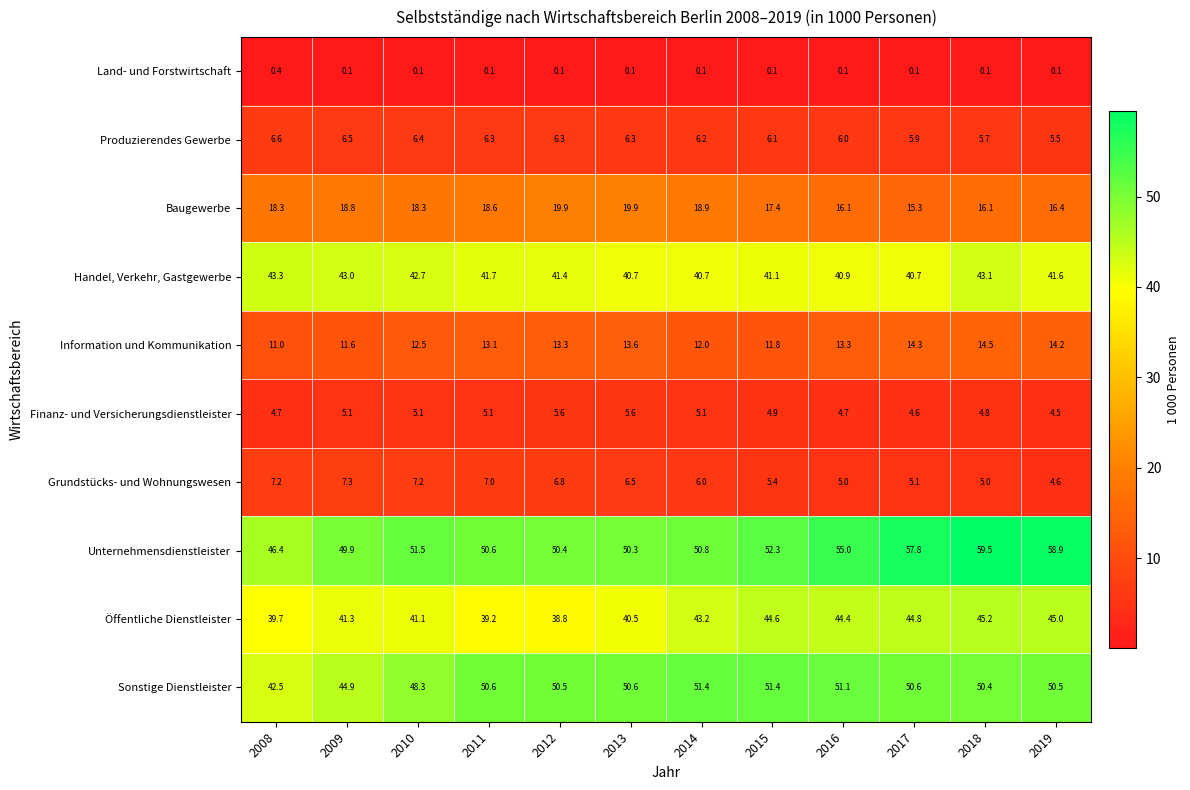

Which series has the widest spread of values?

Unternehmensdienstleister